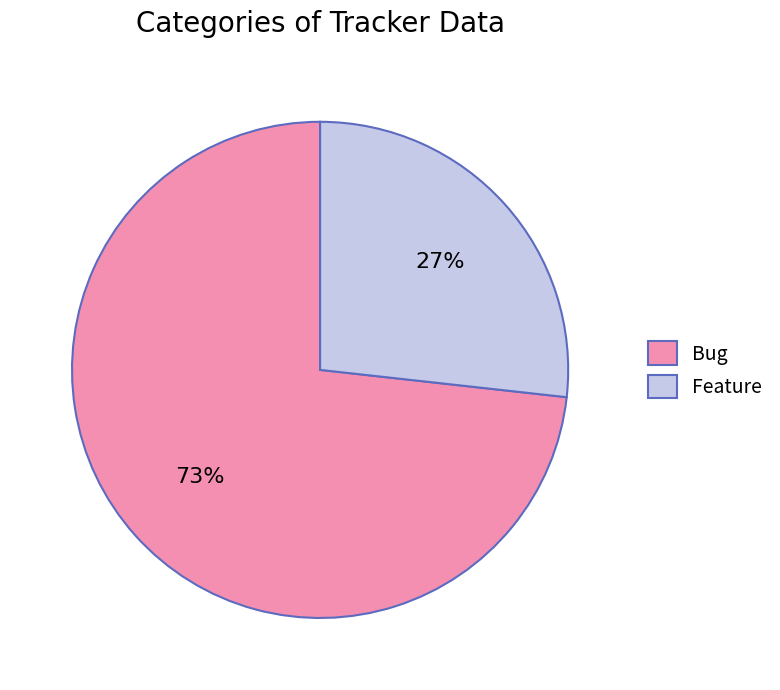

The Feature slice represents 27% of the pie. True or false?

True